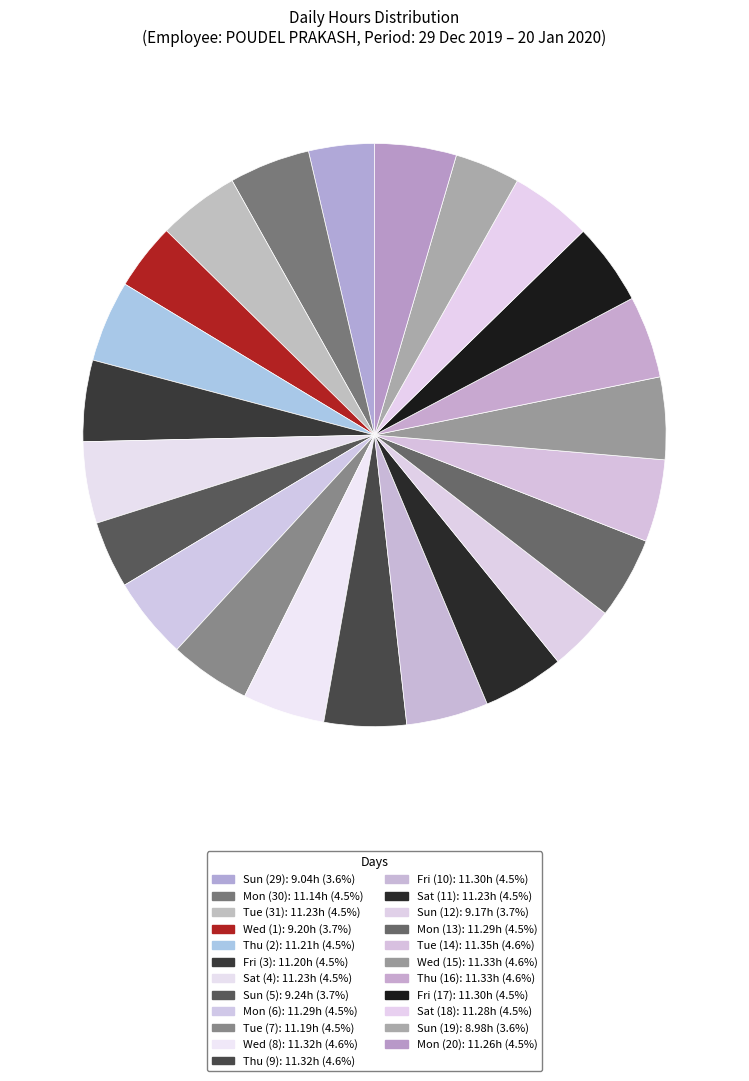

Does Sun (19) represent more than half of the total?

No